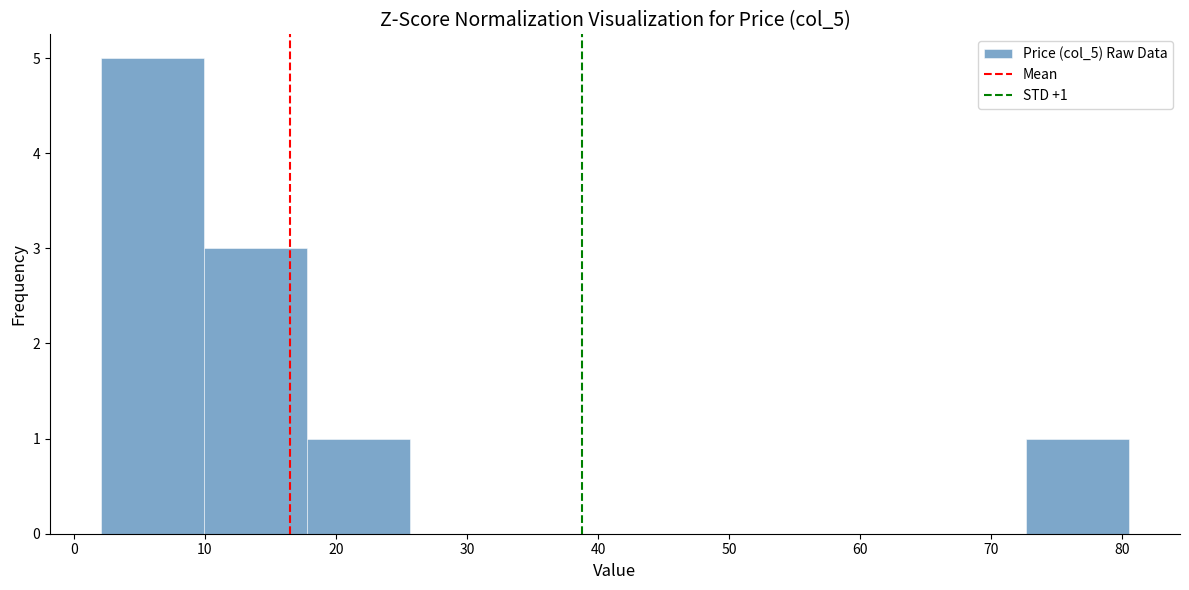

Which range on the x-axis has the tallest bar?

2 to 10